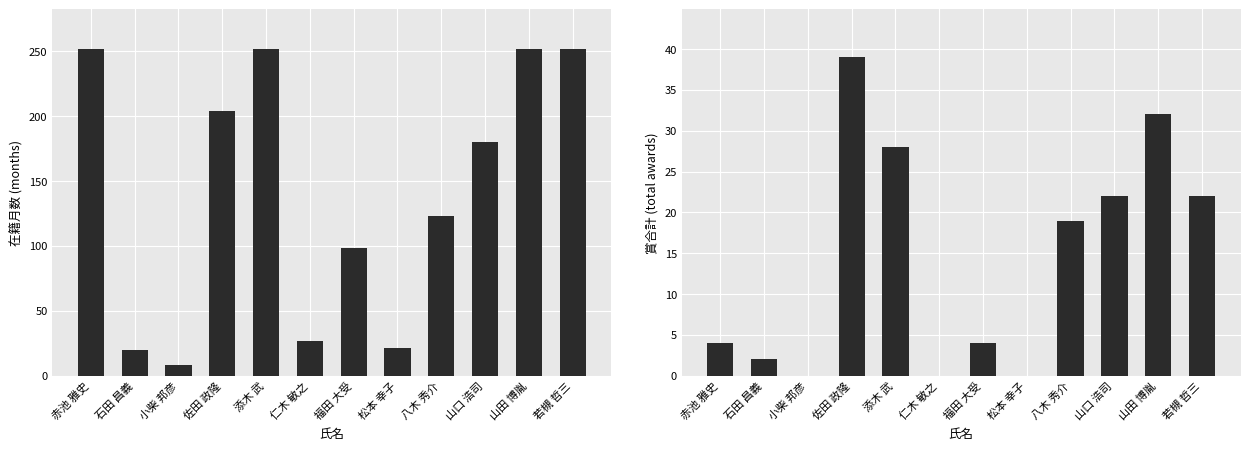

True or false: 賞合計 has a value of 17 at 山田 博胤.

False